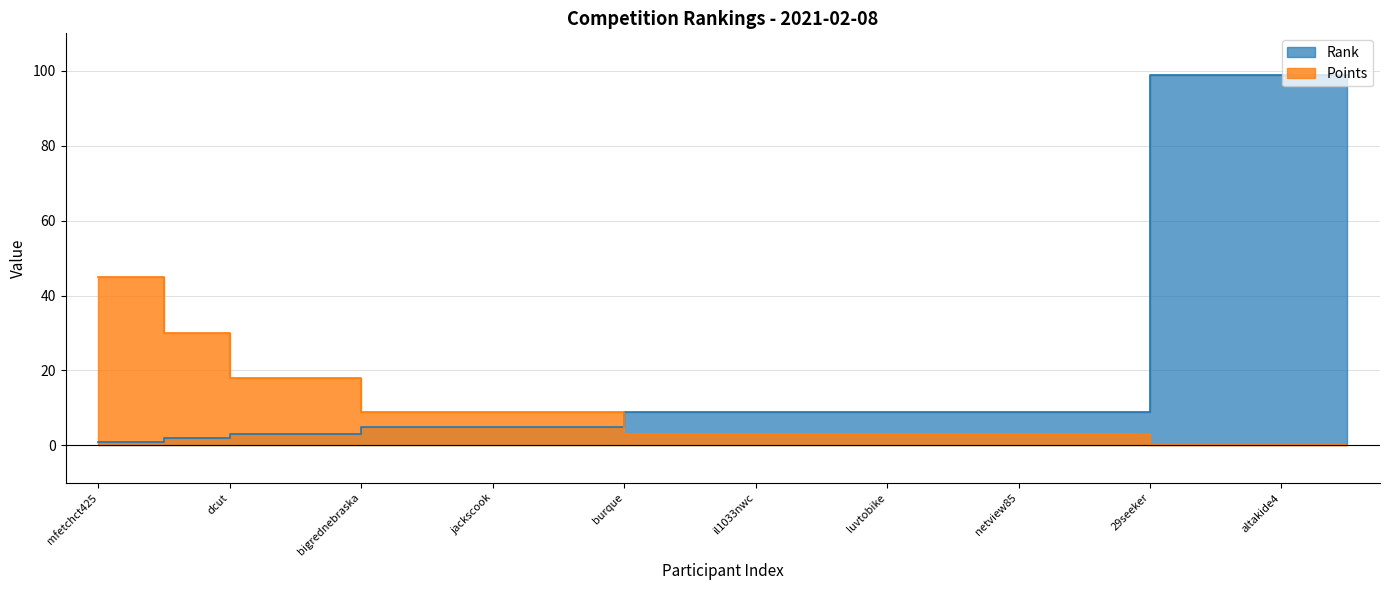

Reading left to right, list all the values displayed in this chart.

Rank: 1	2	3	3	5	5	5	5	9	9	9	9	9	9	9	9	99	99	99	99
Points: 45	30	18	18	9	9	9	9	3	3	3	3	3	3	3	3	0	0	0	0